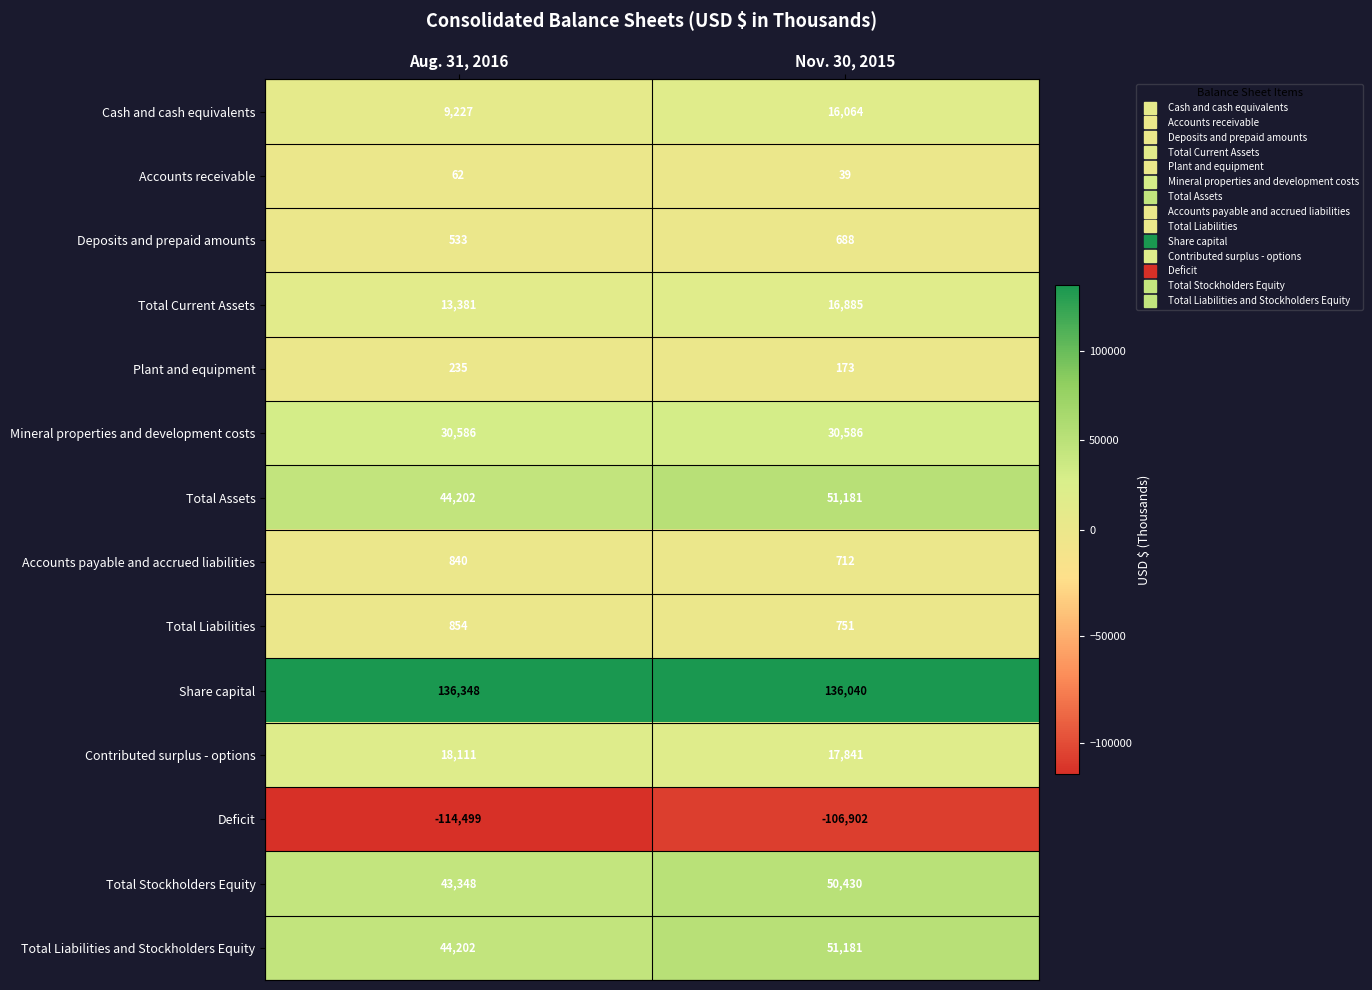

What is the spread (max minus min) of values at Nov. 30, 2015?

242942